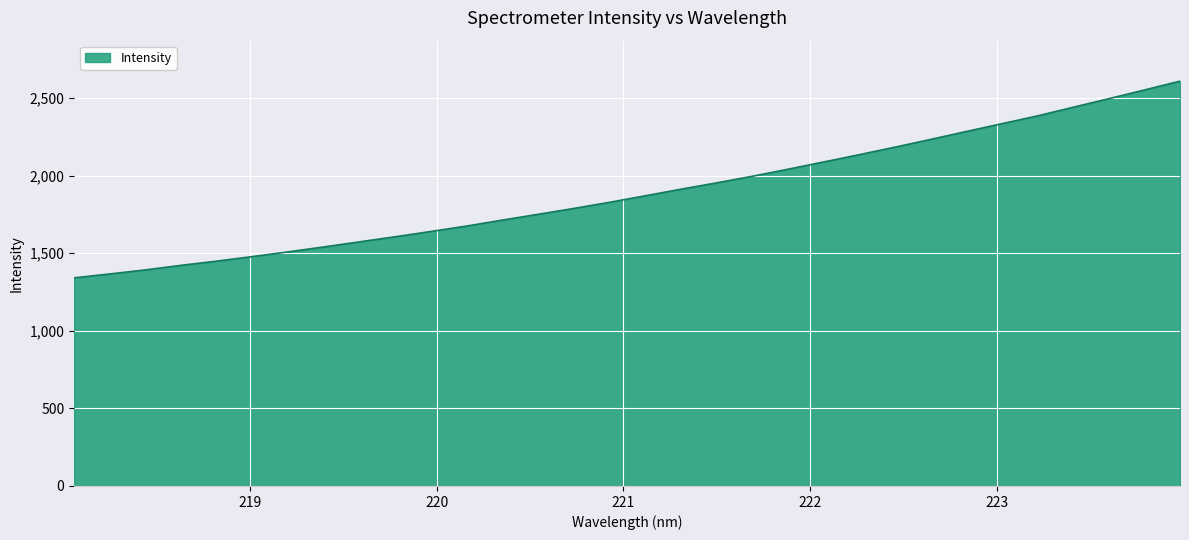

What is the greatest value displayed?

2608.3